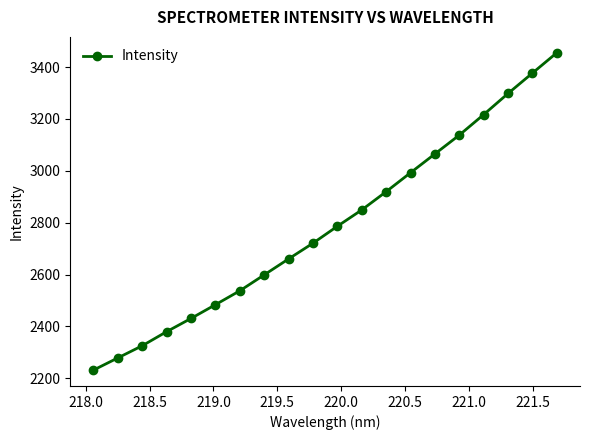

What is the difference between the maximum and minimum values?

1223.7